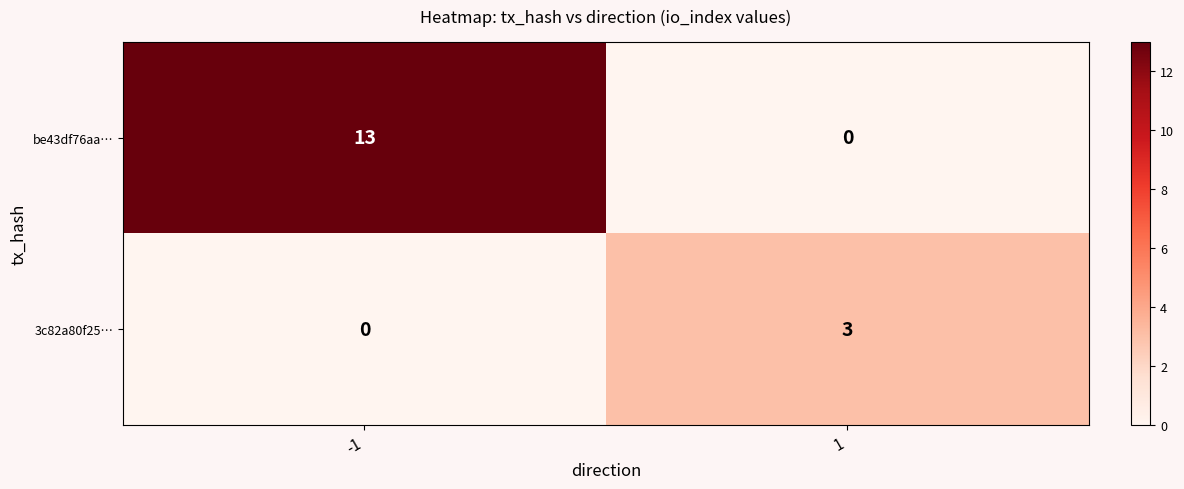

What is the sum of all be43df76aa… values?

13